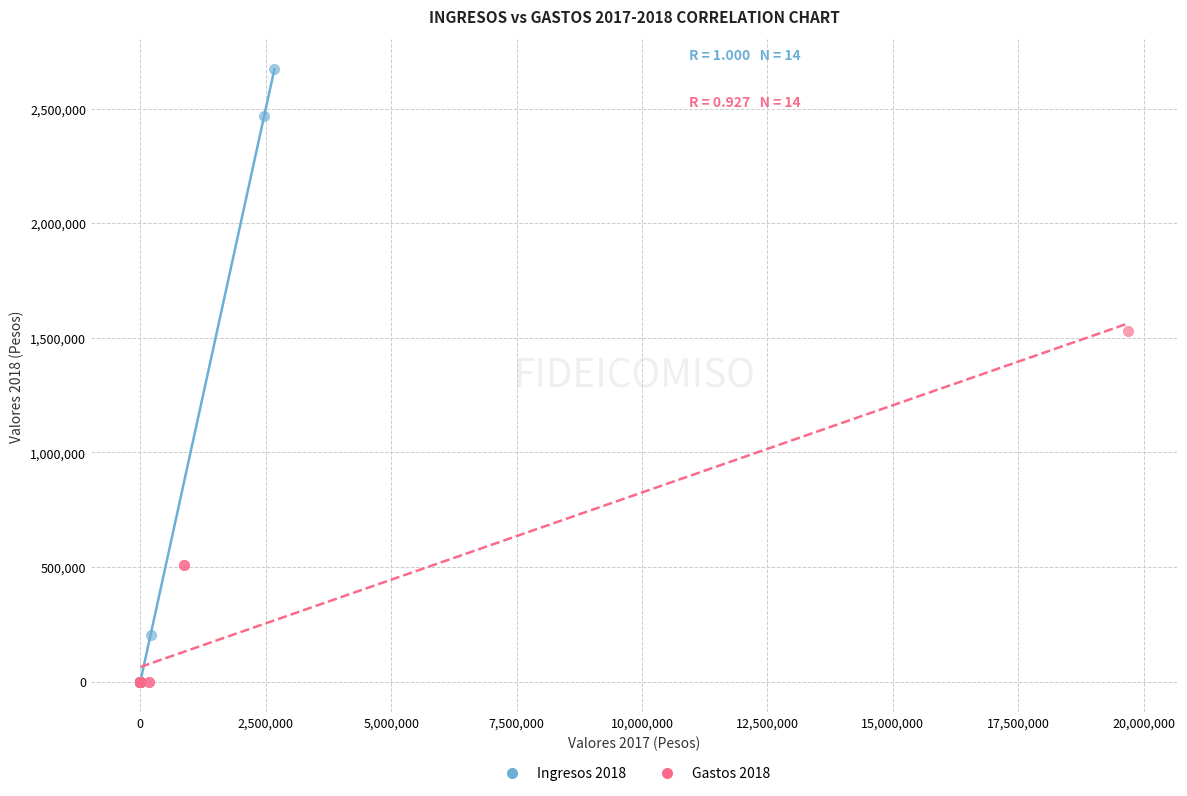

Which series contains the highest Y value?

Ingresos 2018